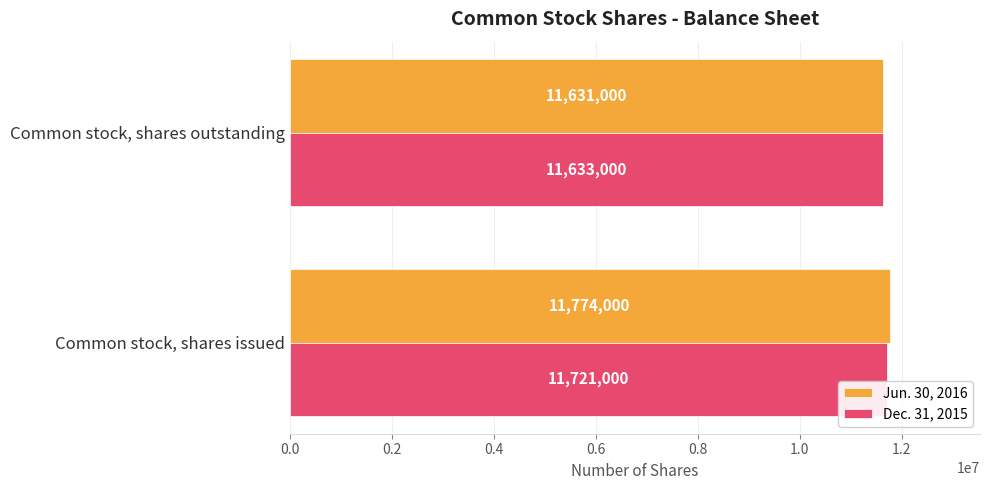

What is the approximate value of Dec. 31, 2015 at Common stock, shares issued?

11721000